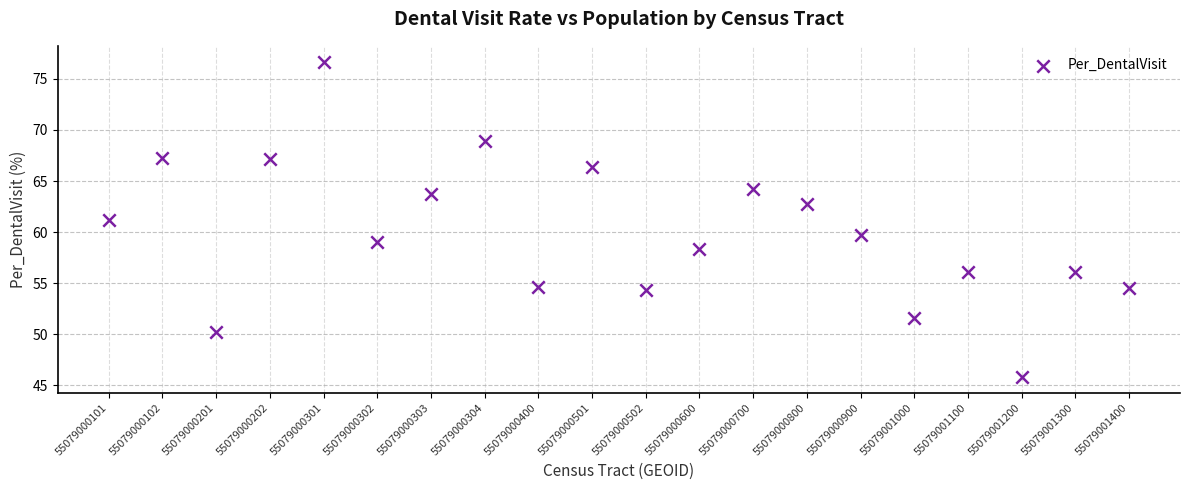

What is the range of Y values (max minus min)?

30.9